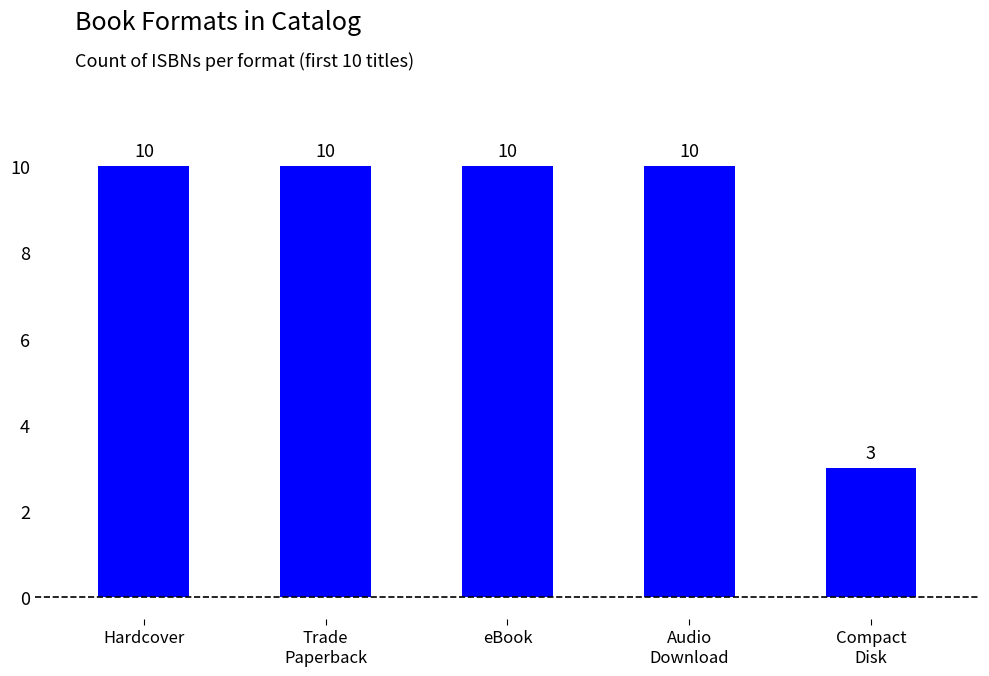

What is the greatest value displayed?

10